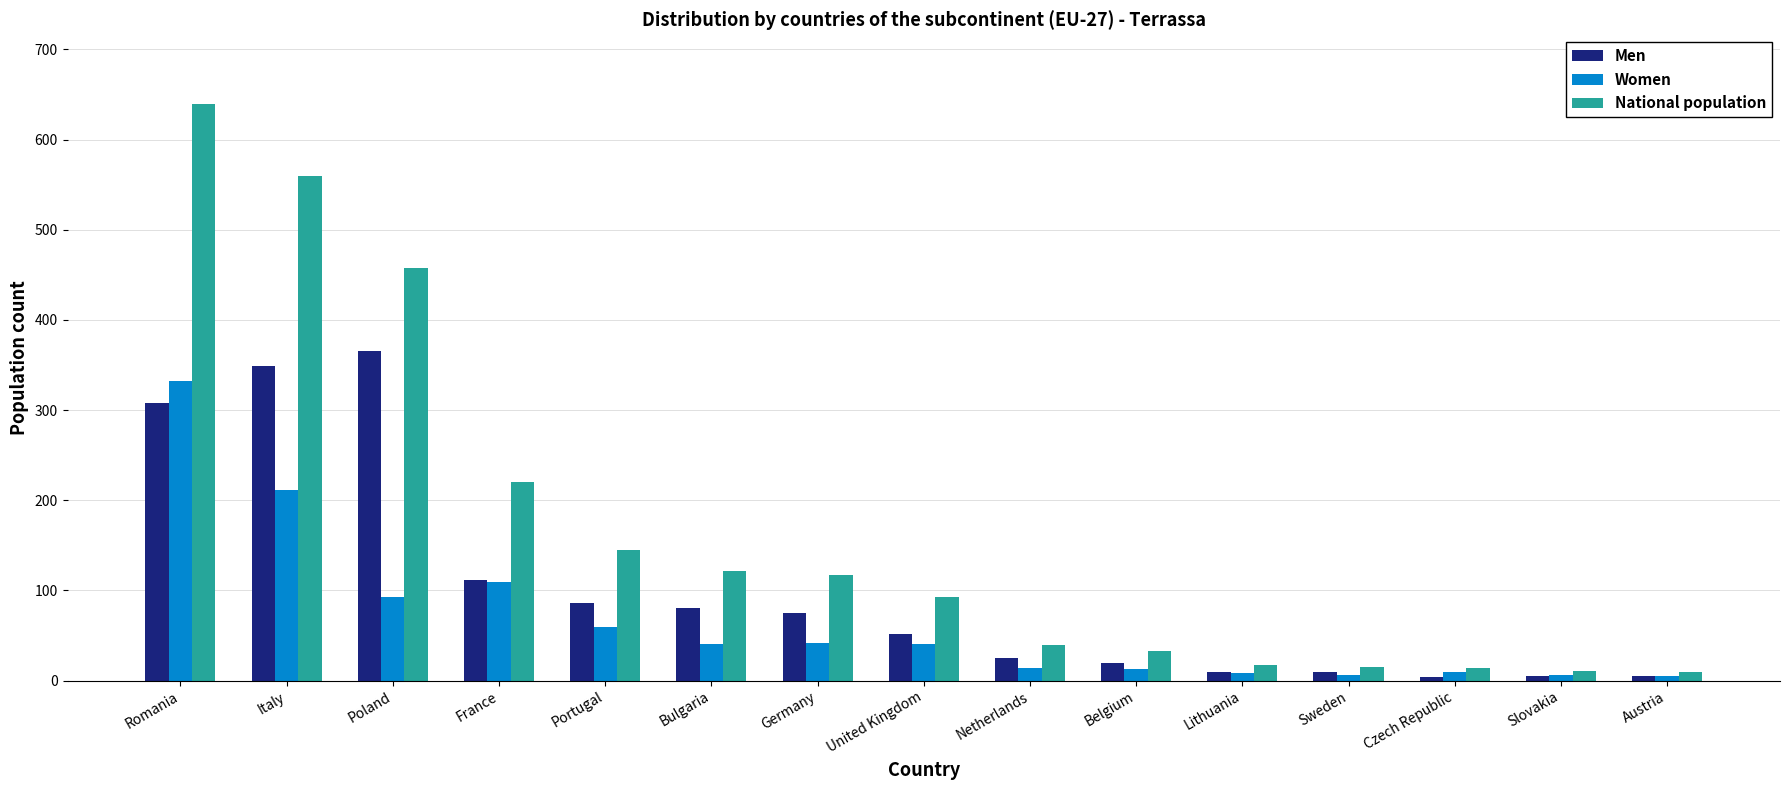

True or false: National population has a value of 122 at Bulgaria.

True